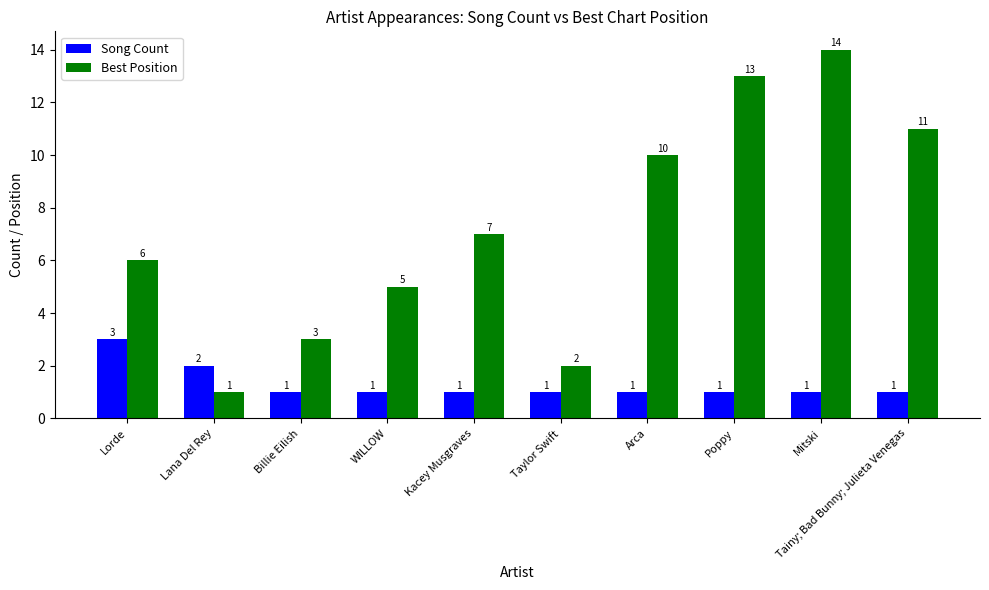

Is it true that Best Position equals 1 at Lana Del Rey?

True